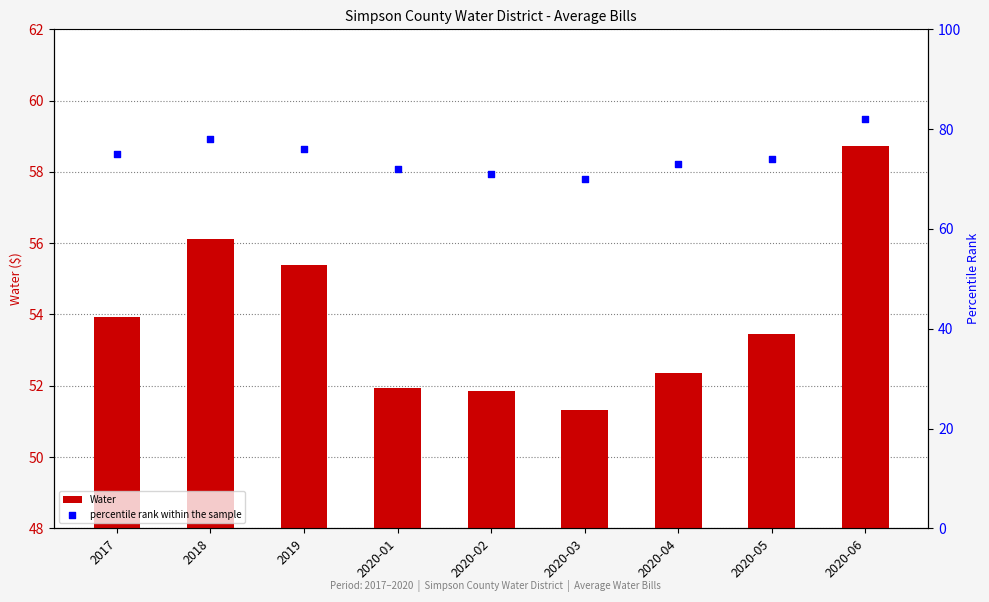

What is the total value across all series at 2020-01?

123.9